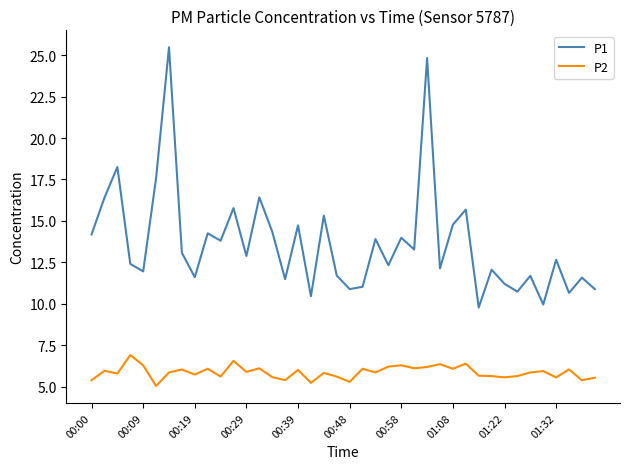

What is the minimum value for P2?

5.0